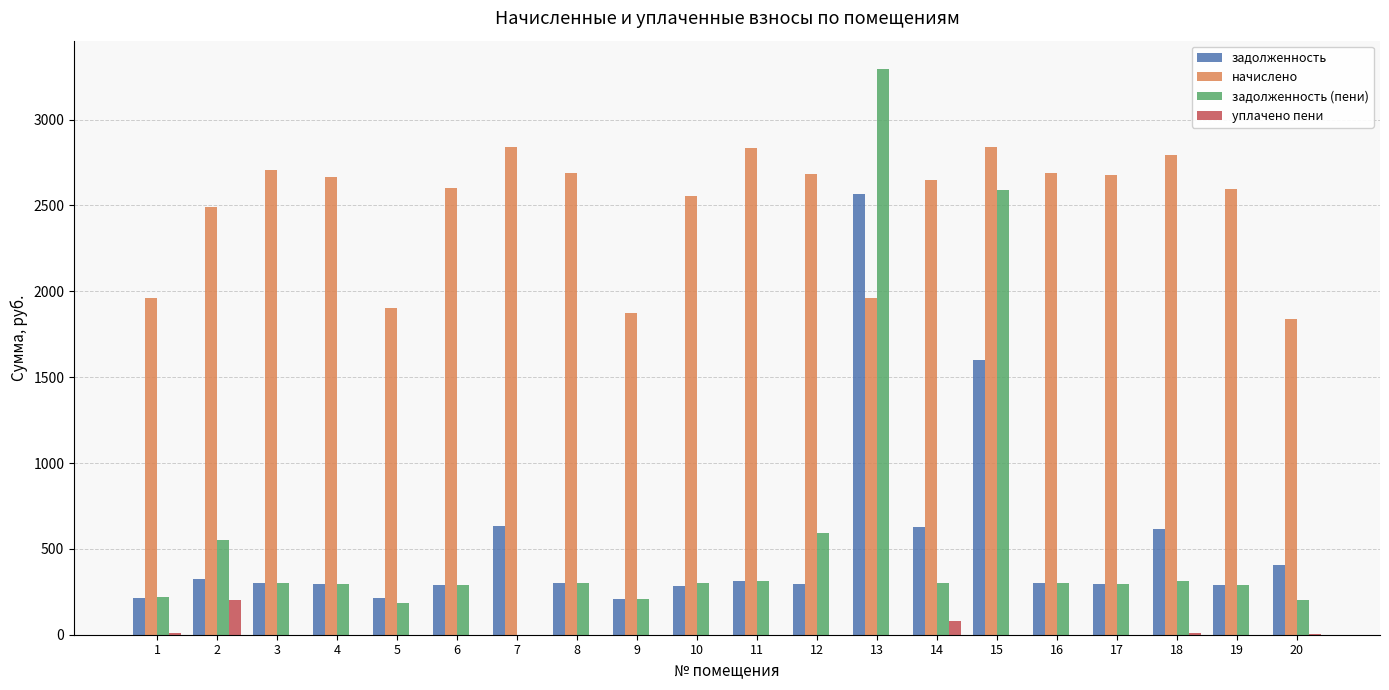

Which series has the largest total across all categories?

начислено